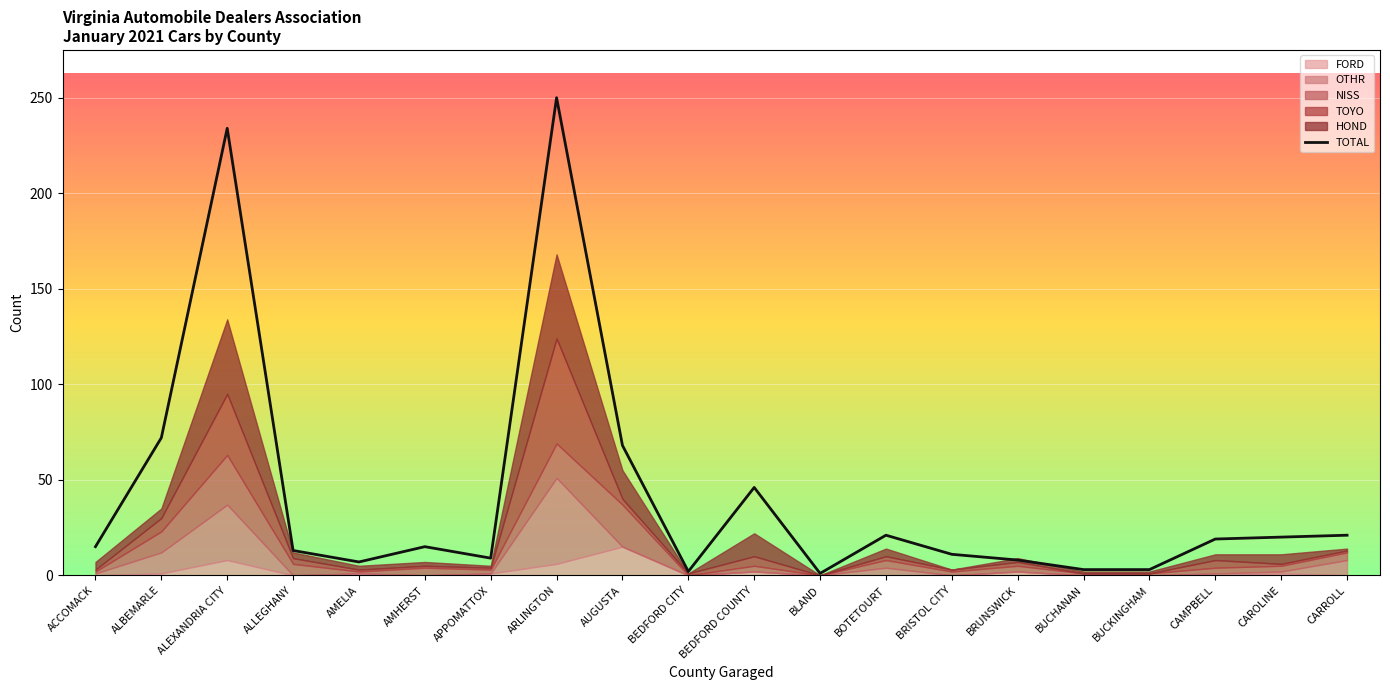

How many data points in TOYO are less than 1?

3